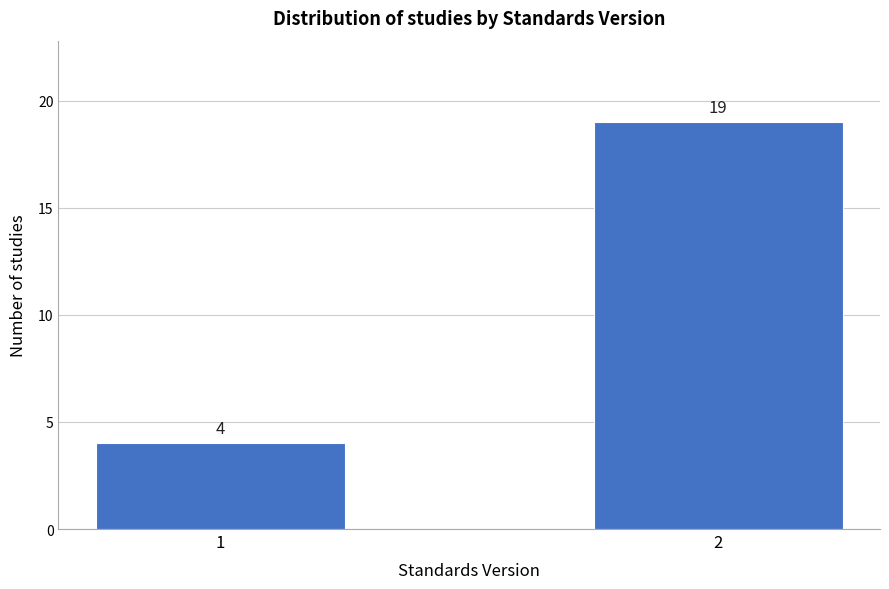

Reading left to right, extract all data points from this chart.

4	19